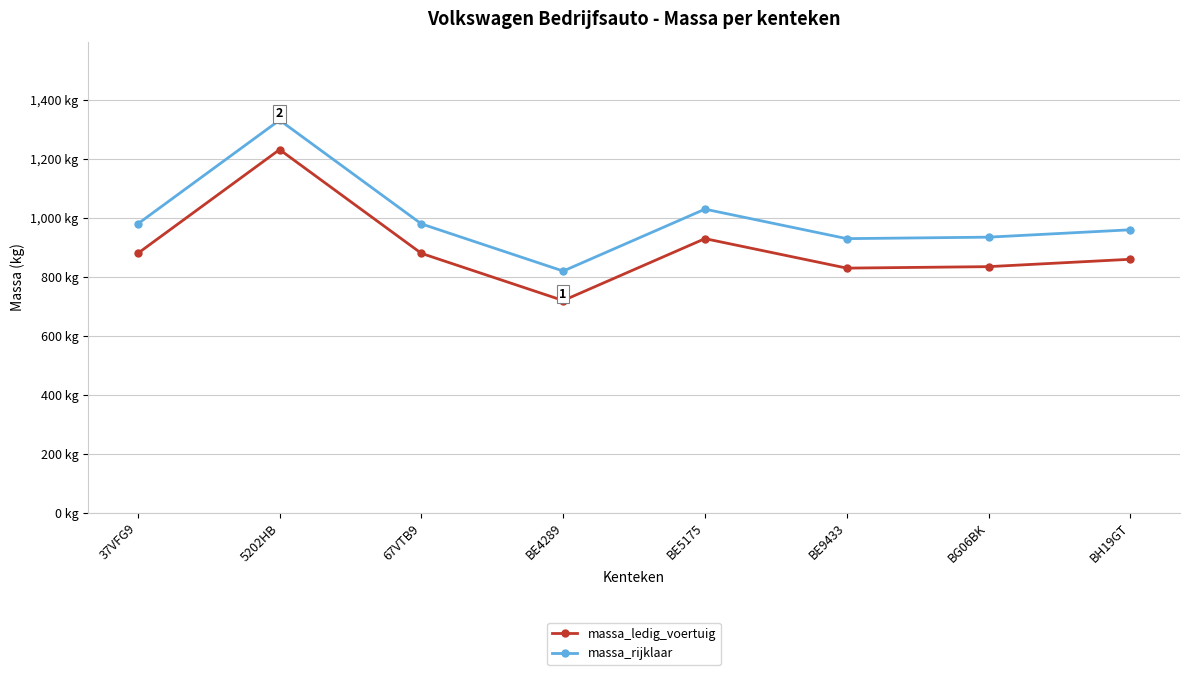

What is the sum of all massa_rijklaar values?

7967